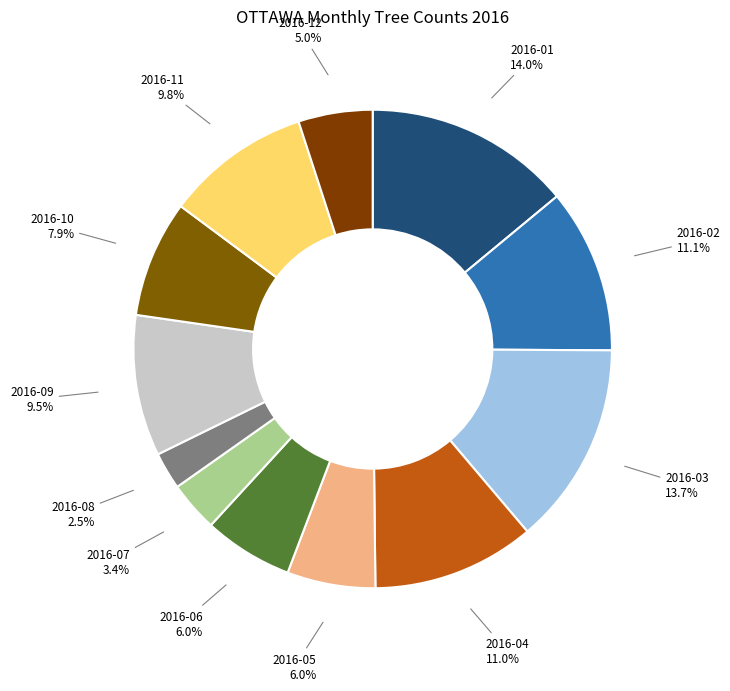

Between 2016-09 and 2016-08, which is larger?

2016-09